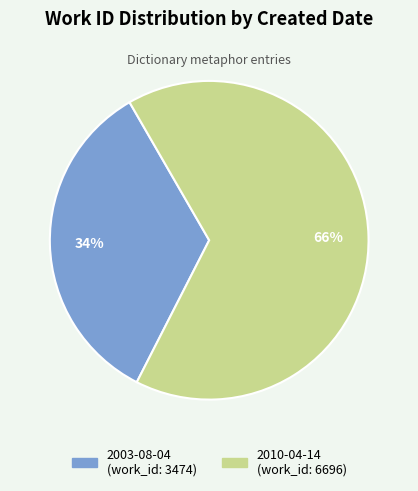

Which slice is the smallest?

2003-08-04